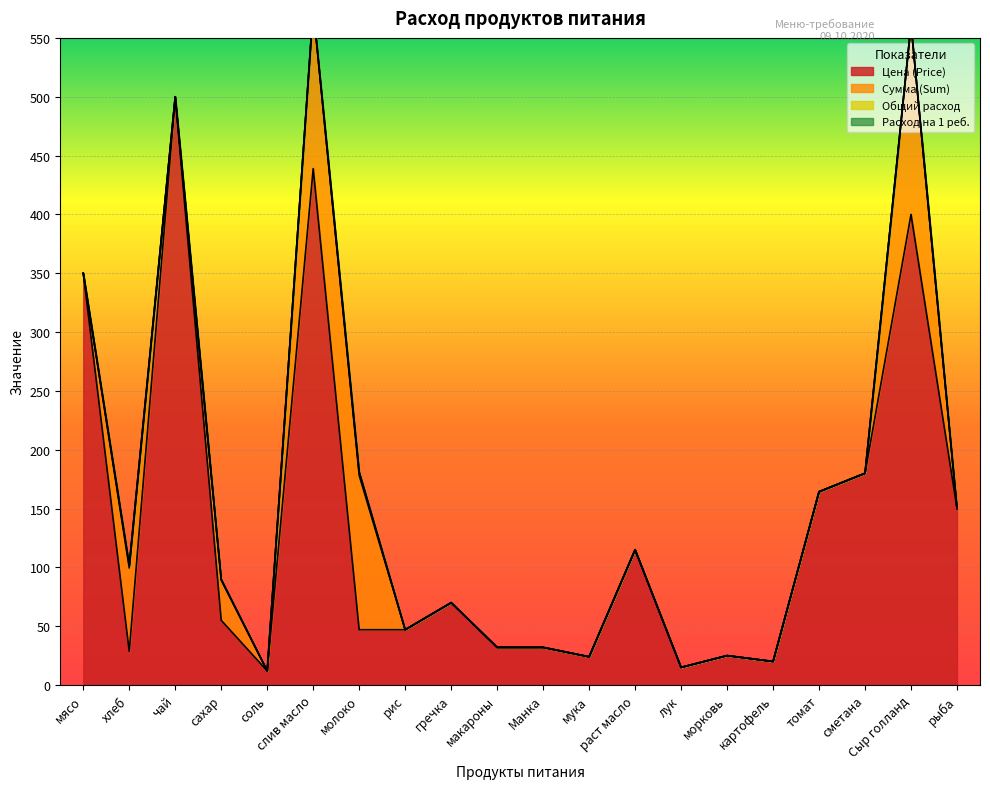

Read the Цена (Price) value at Сыр голланд.

400.0